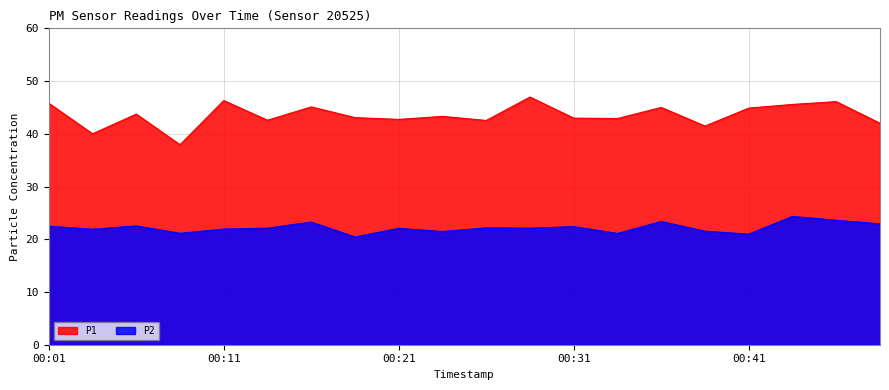

Rank the series by their average value, from lowest to highest.

P2, P1